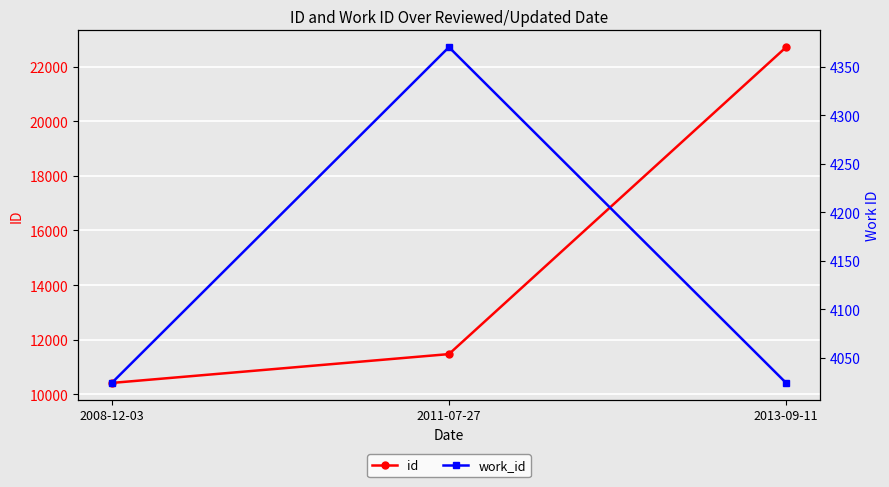

Reading left to right, list all the values displayed in this chart.

id: 2008-12-03=10419	2011-07-27=11475	2013-09-11=22710
work_id: 2008-12-03=4024	2011-07-27=4370	2013-09-11=4024